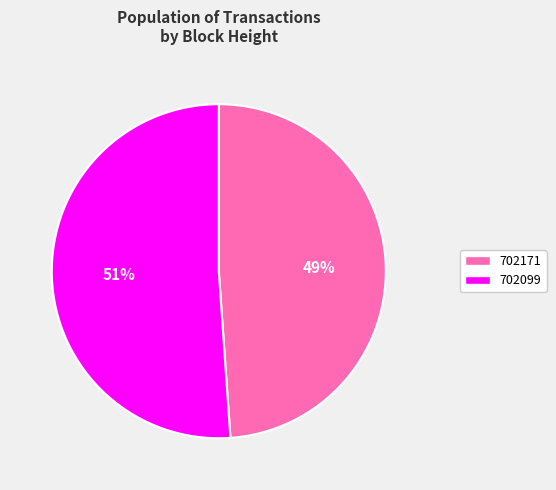

Count the number of slices in the pie.

2